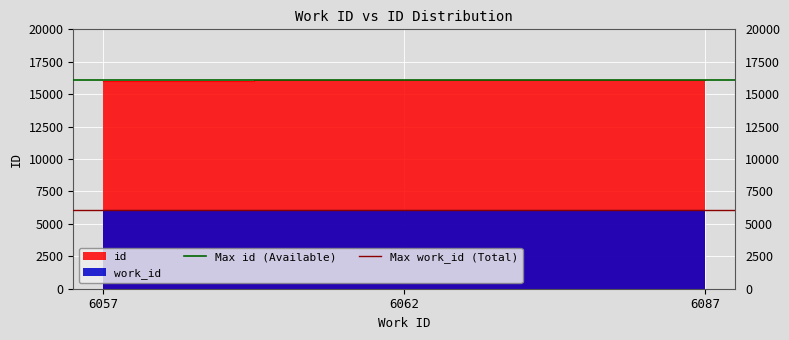

How many categories are shown in the chart?

2